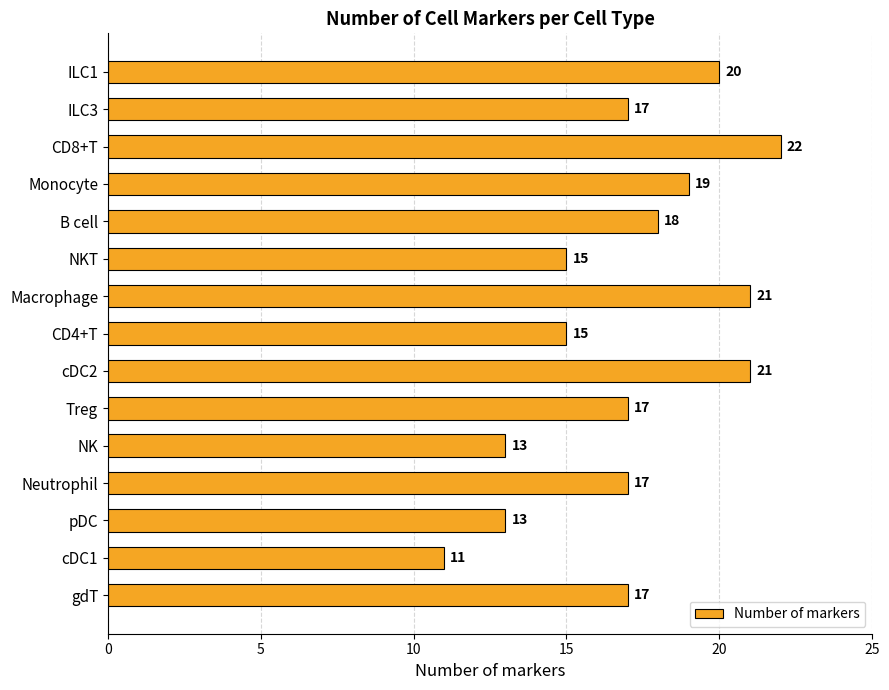

What is the ratio of the value at pDC to the value at Neutrophil?

0.8